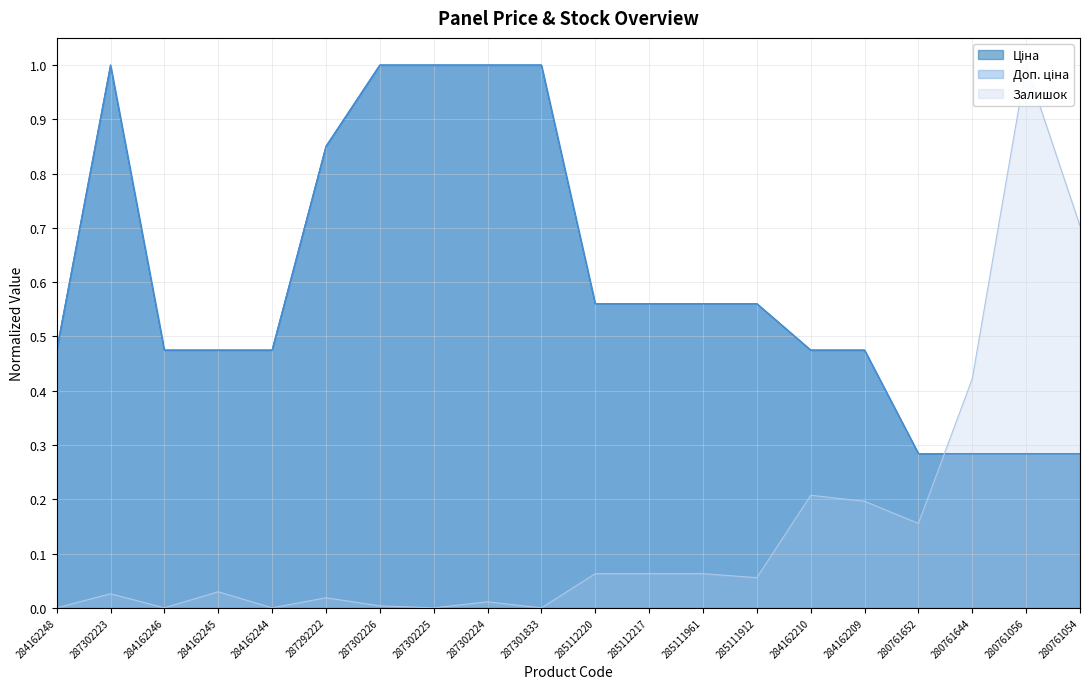

Is the value of Залишок at 285111912 greater than the value of Ціна at 280761056?

No